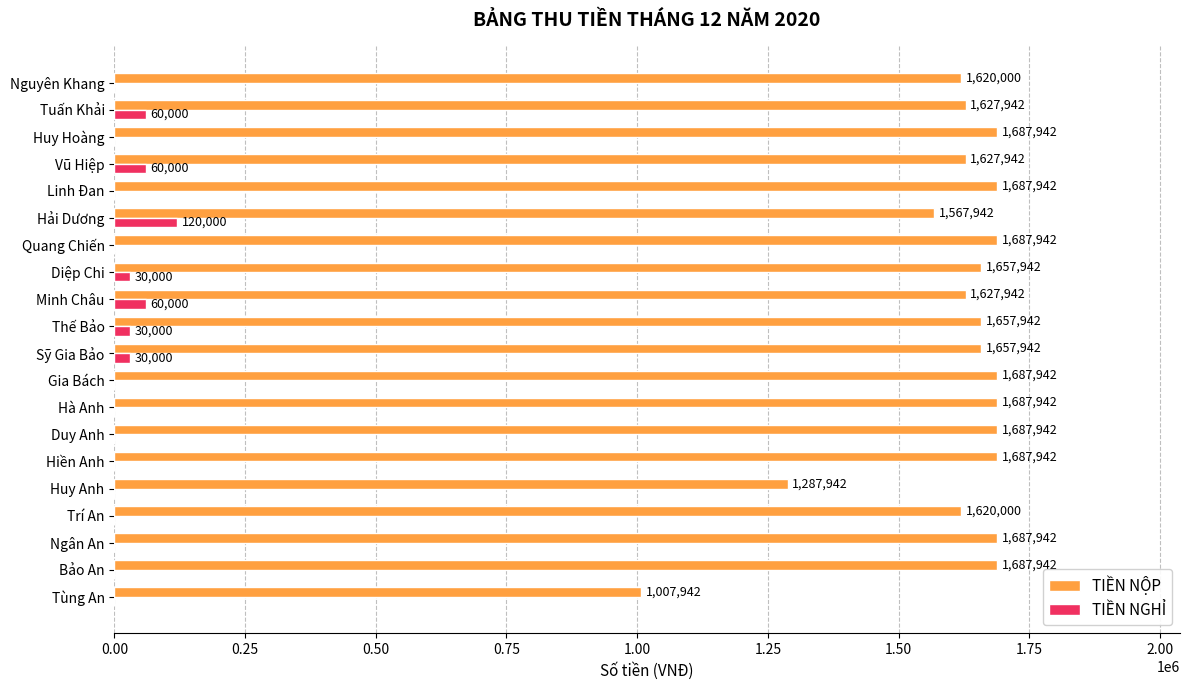

At which label is TIỀN NỘP closest to 1347942?

Huy Anh